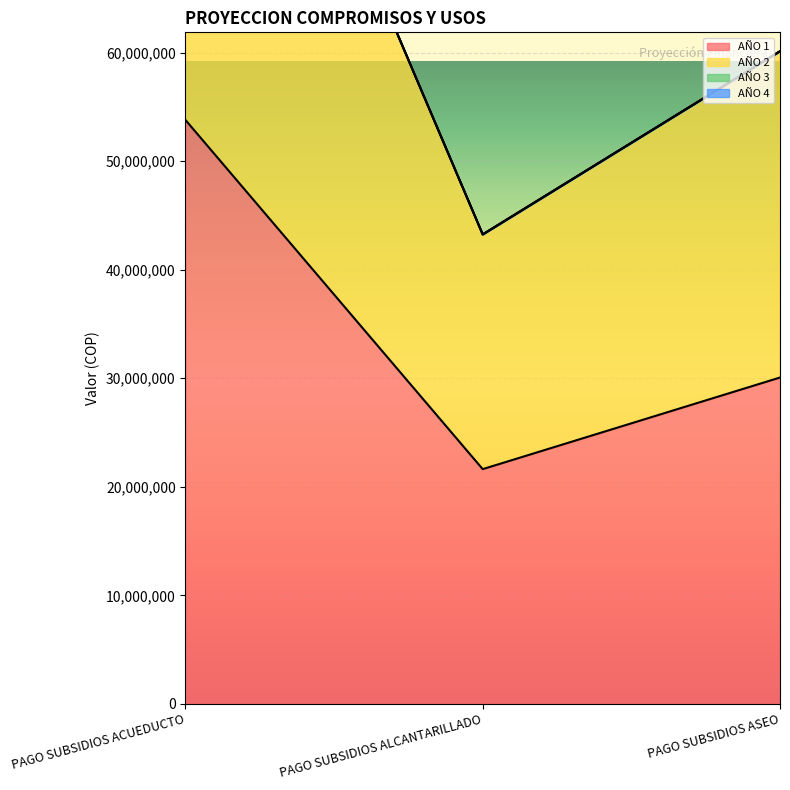

Which series has the largest total across all categories?

AÑO 2